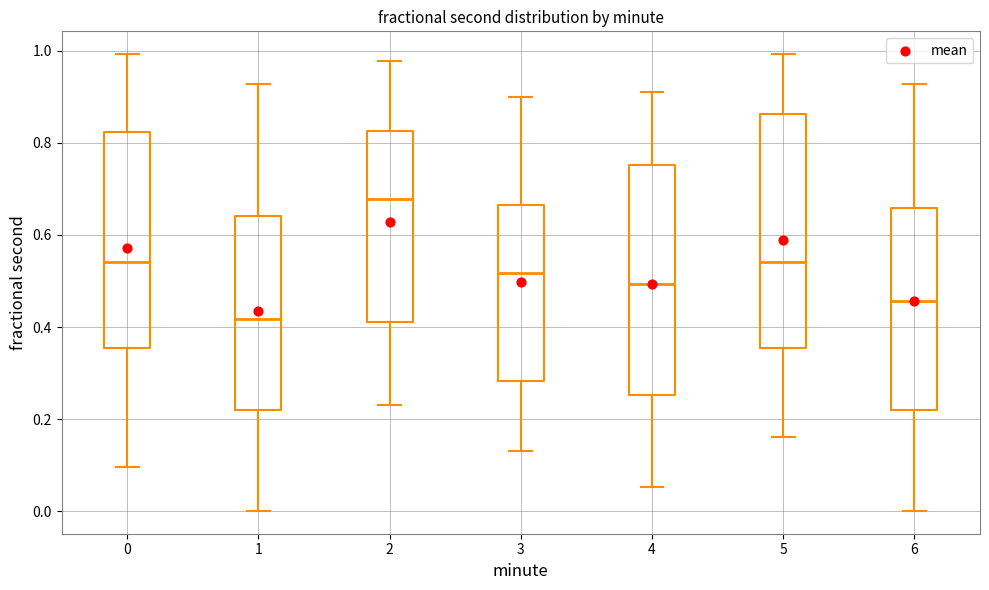

Reading left to right, read every box against the y-axis: the position of its median line, the range the box covers, and the ends of its whiskers. The values are not printed on the chart, so give them approximately, as read against the axis.

0: median 0.54, box 0.36 to 0.82, whiskers 0.10 to 1.00
1: median 0.42, box 0.22 to 0.64, whiskers 0.00 to 0.92
2: median 0.68, box 0.42 to 0.82, whiskers 0.24 to 0.98
3: median 0.52, box 0.28 to 0.66, whiskers 0.14 to 0.90
4: median 0.50, box 0.26 to 0.76, whiskers 0.06 to 0.92
5: median 0.54, box 0.36 to 0.86, whiskers 0.16 to 1.00
6: median 0.46, box 0.22 to 0.66, whiskers 0.00 to 0.92